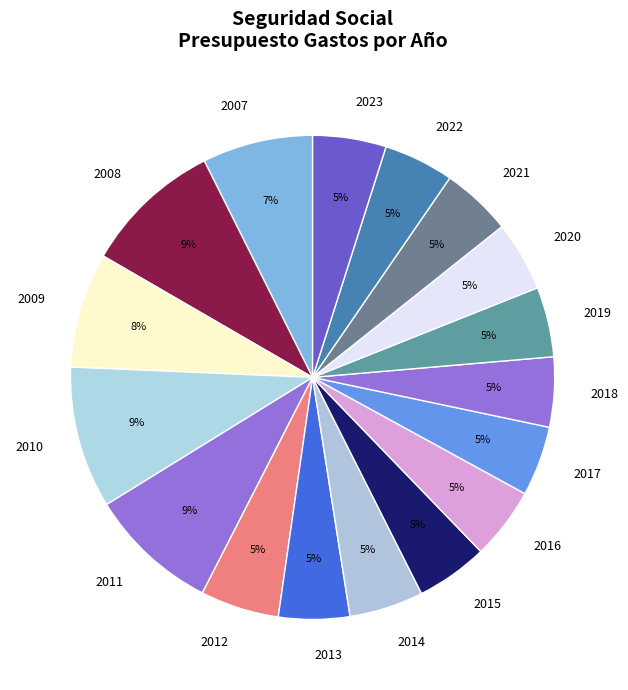

Does 2013 represent more than half of the total?

No